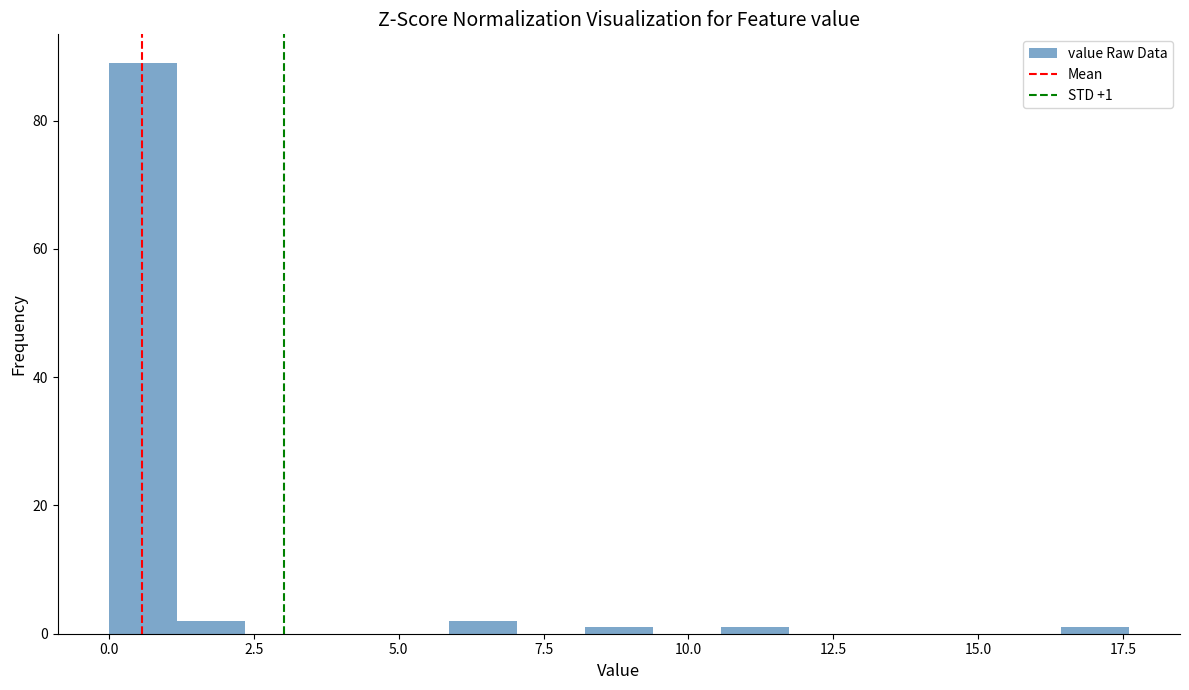

Read against the x-axis, roughly where is the centre of the tallest bar?

0.5